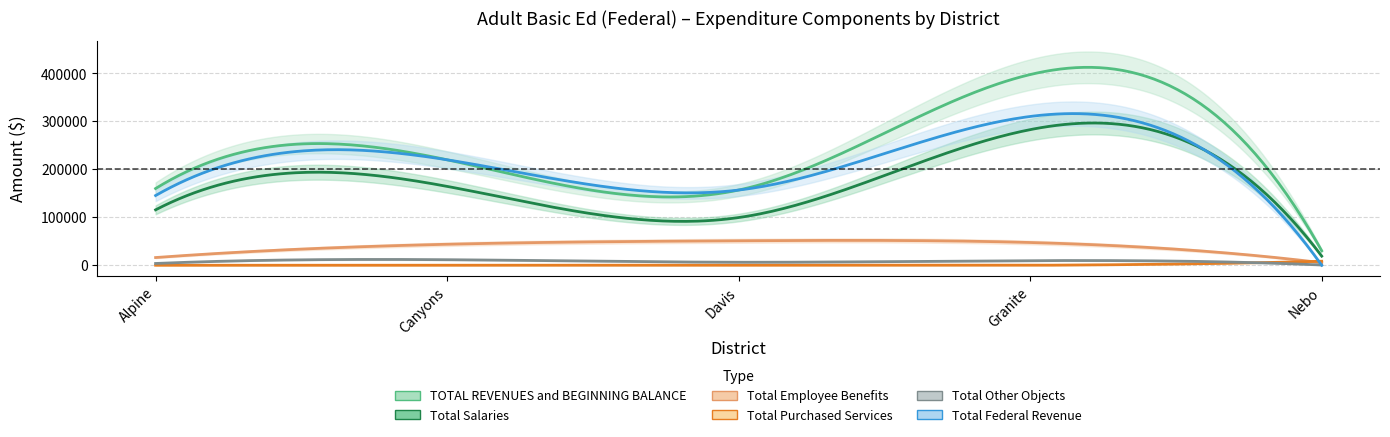

The value of Total Federal Revenue at Duchesne is -105967.8. True or false?

False